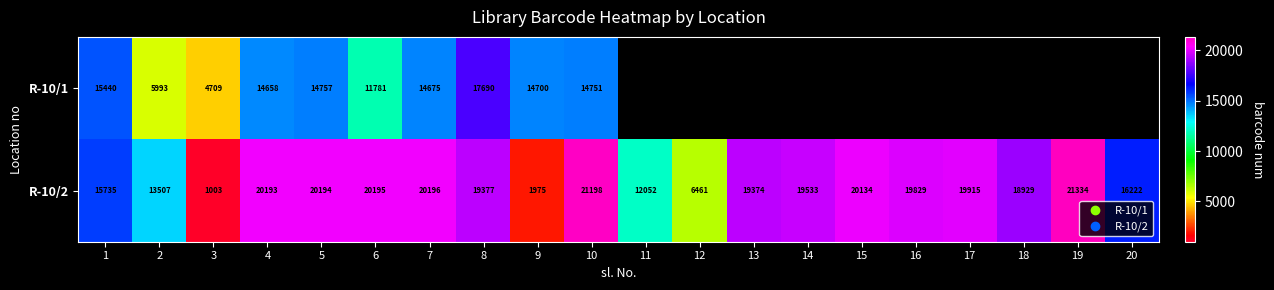

How many distinct data groups are displayed?

2